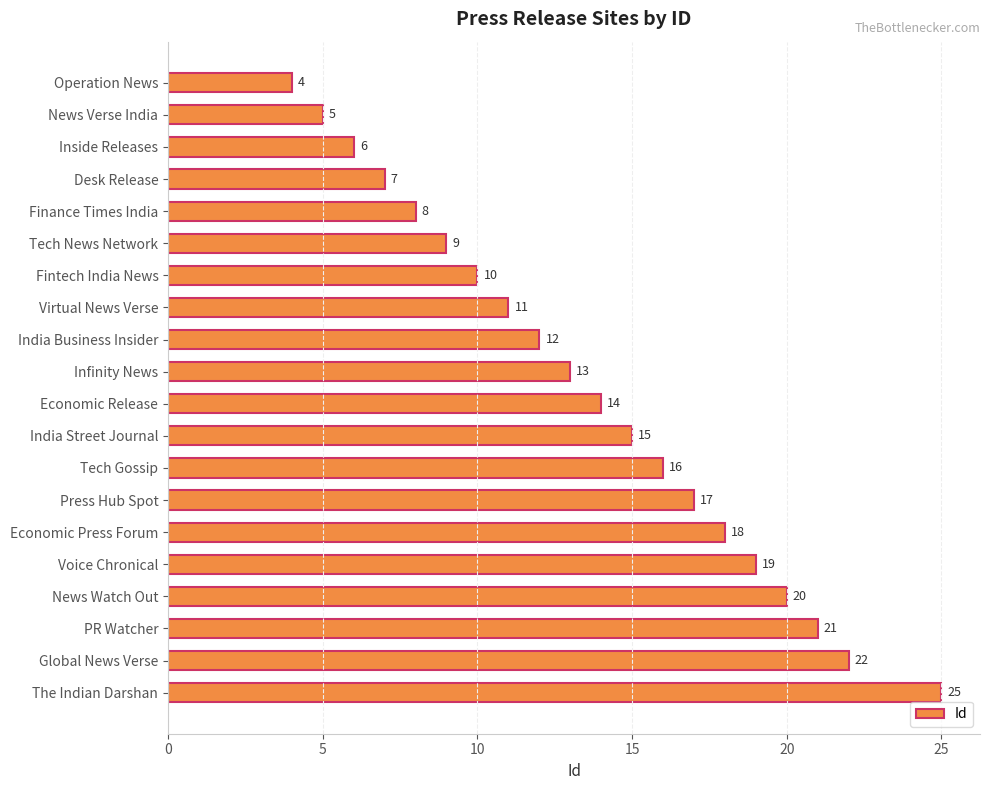

What is the value of the 12th bar from the top?

15